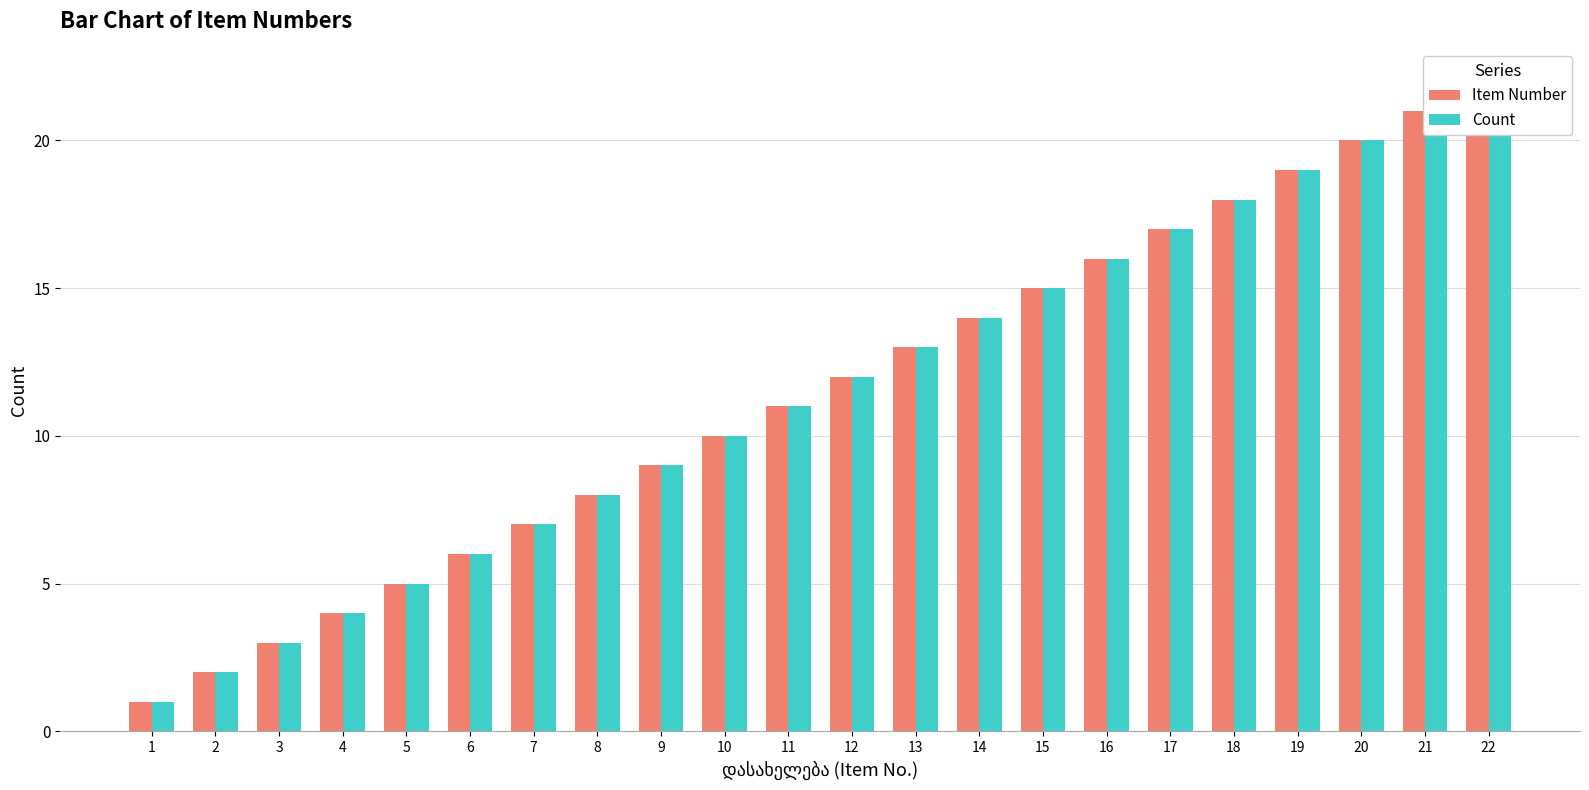

Are the bars horizontal?

No